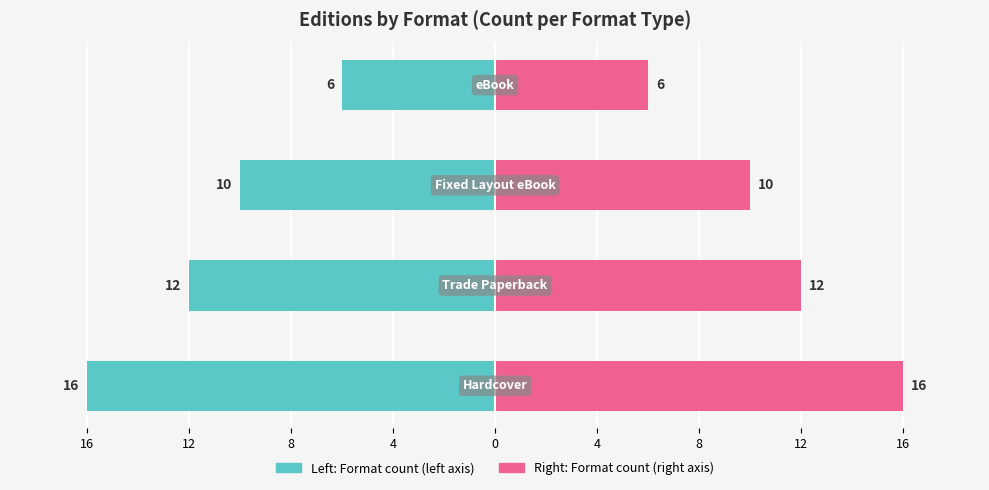

Where does the Hardcover/eBook count series first go above -10?

4